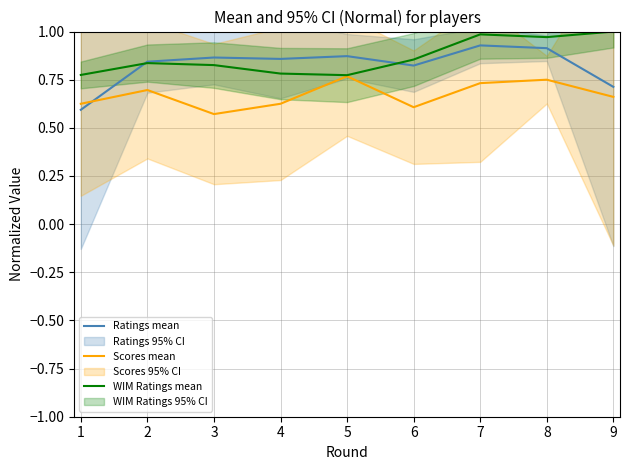

After their last crossing, which series has the higher values: Scores mean or Ratings mean?

Ratings mean